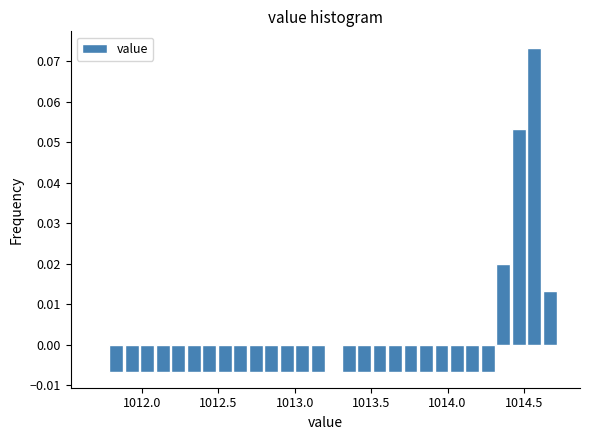

Around what value on the x-axis is the tallest bar? Give the approximate position of its centre, as read against the axis.

1014.55